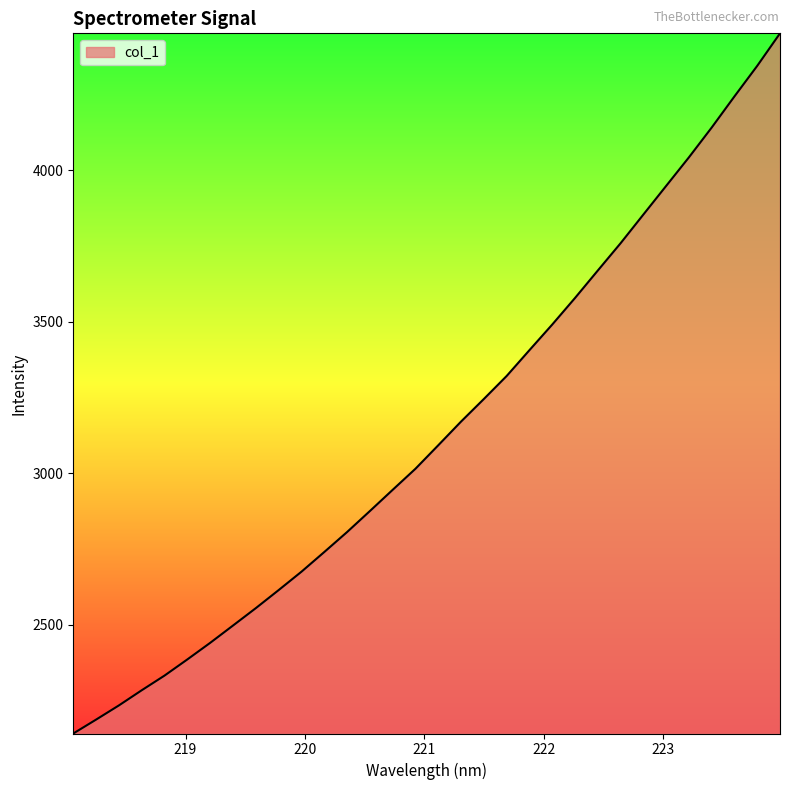

What is the minimum value shown in the chart?

2140.7